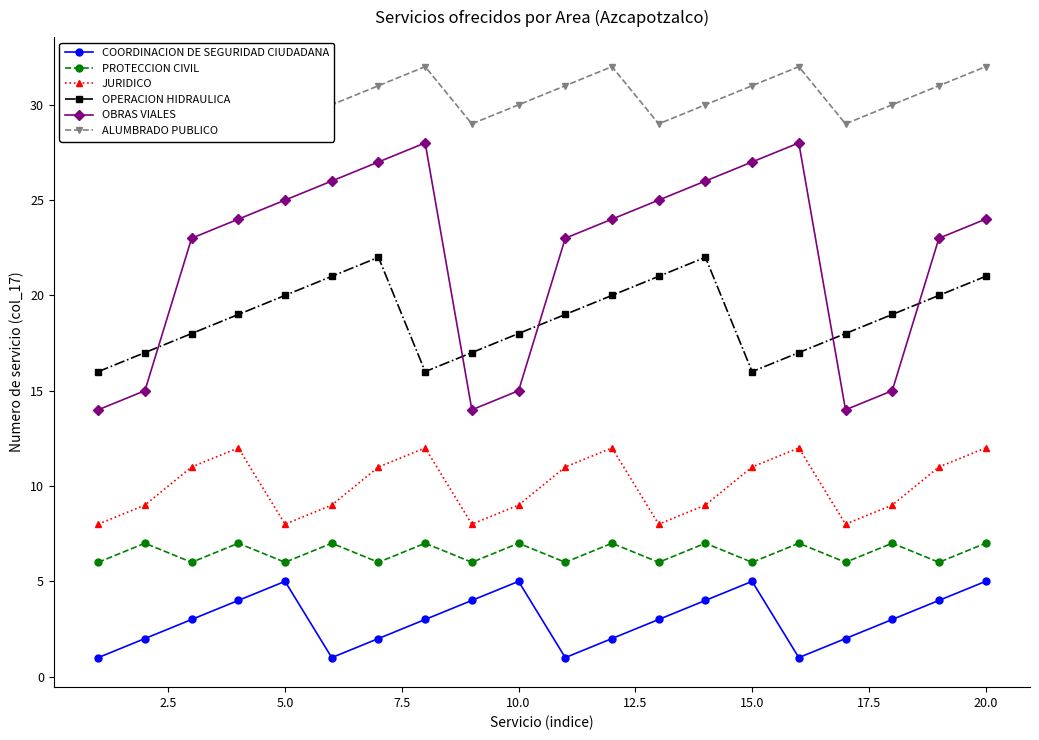

Does the chart have visible grid lines?

No